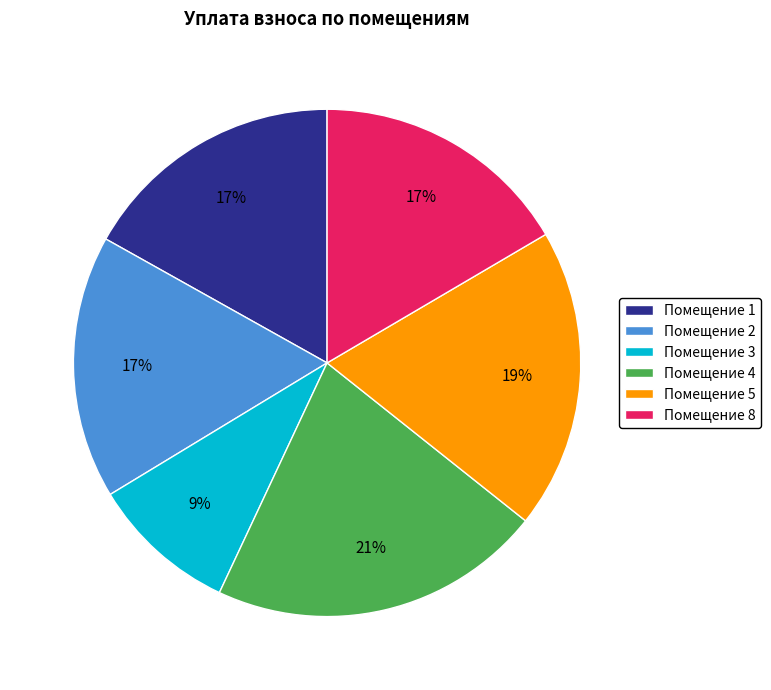

Combined, do Помещение 2 and Помещение 3 account for over 50%?

No